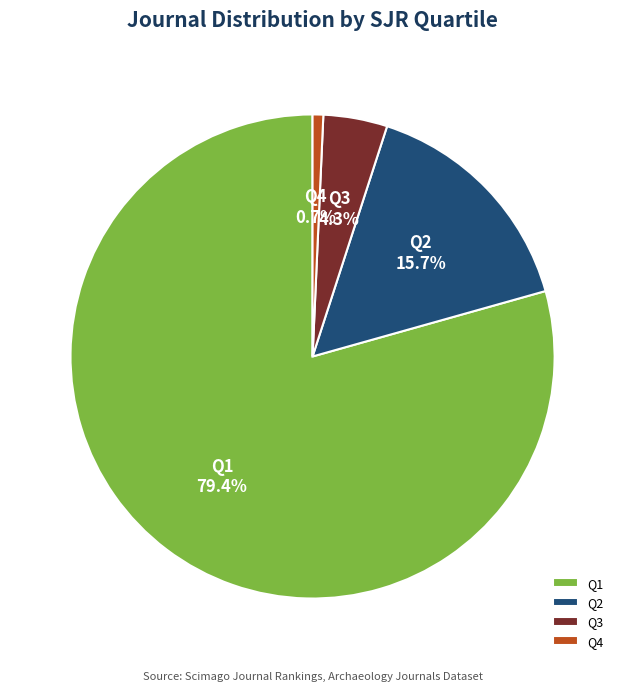

Is Q1 the majority of the pie?

Yes